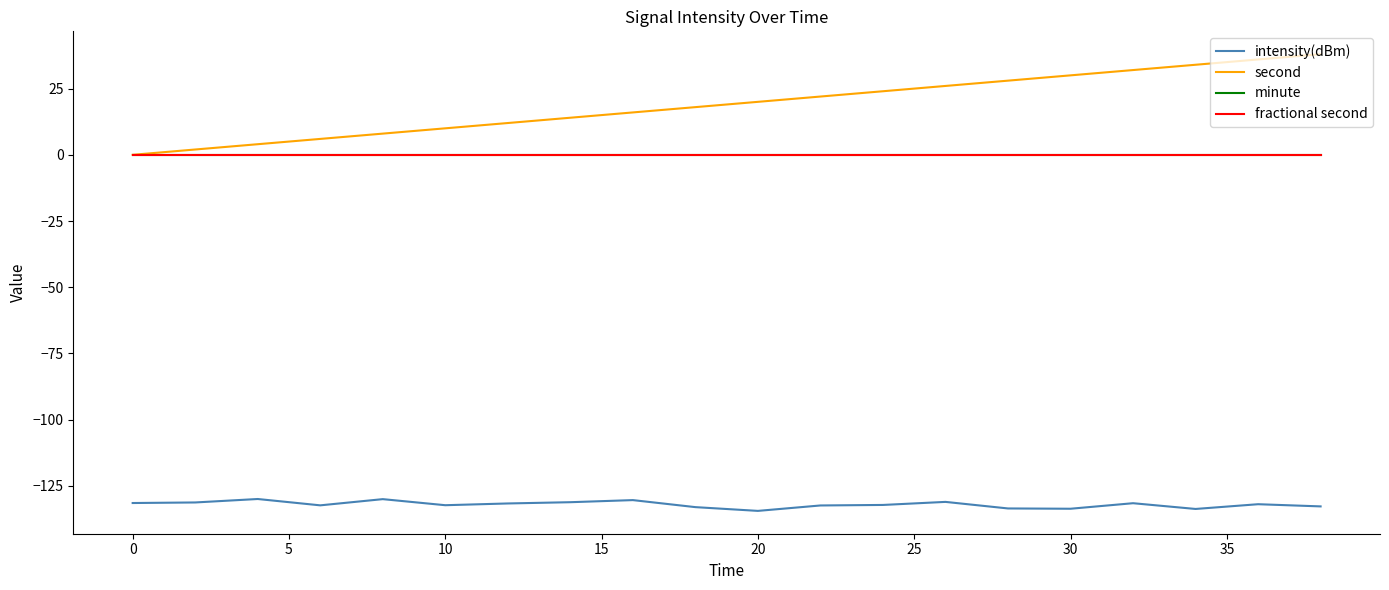

Does the chart display data point markers on the line(s)?

No